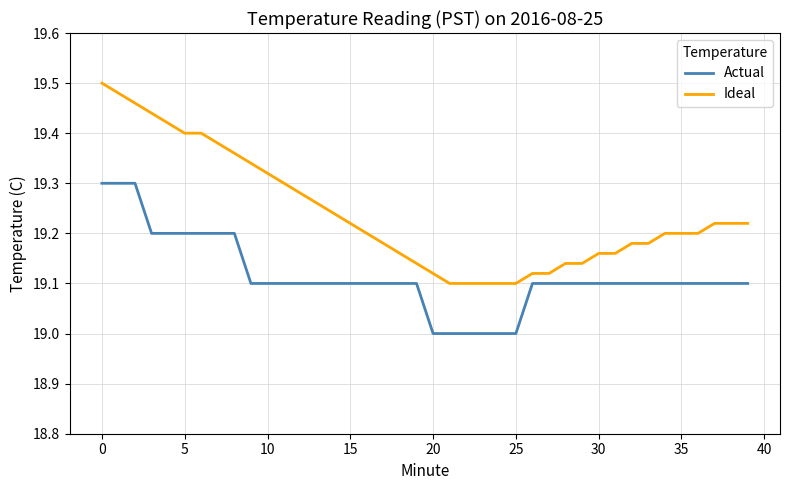

Which series has the largest total across all categories?

Ideal